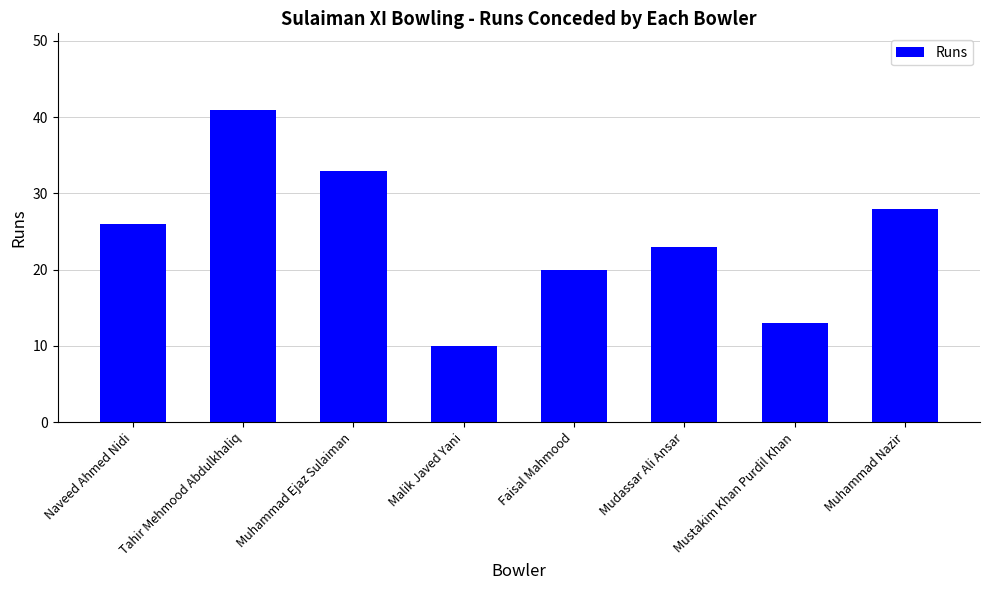

What is the greatest value displayed?

41